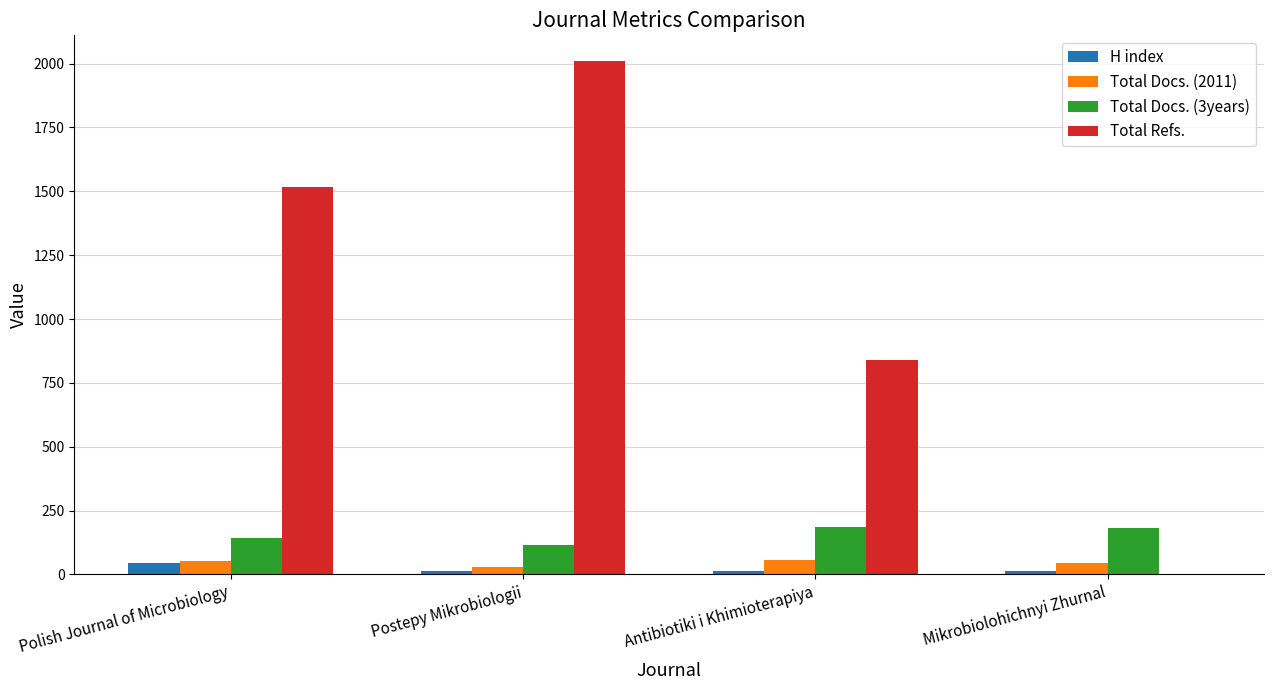

Which series has the largest total across all categories?

Total Refs.